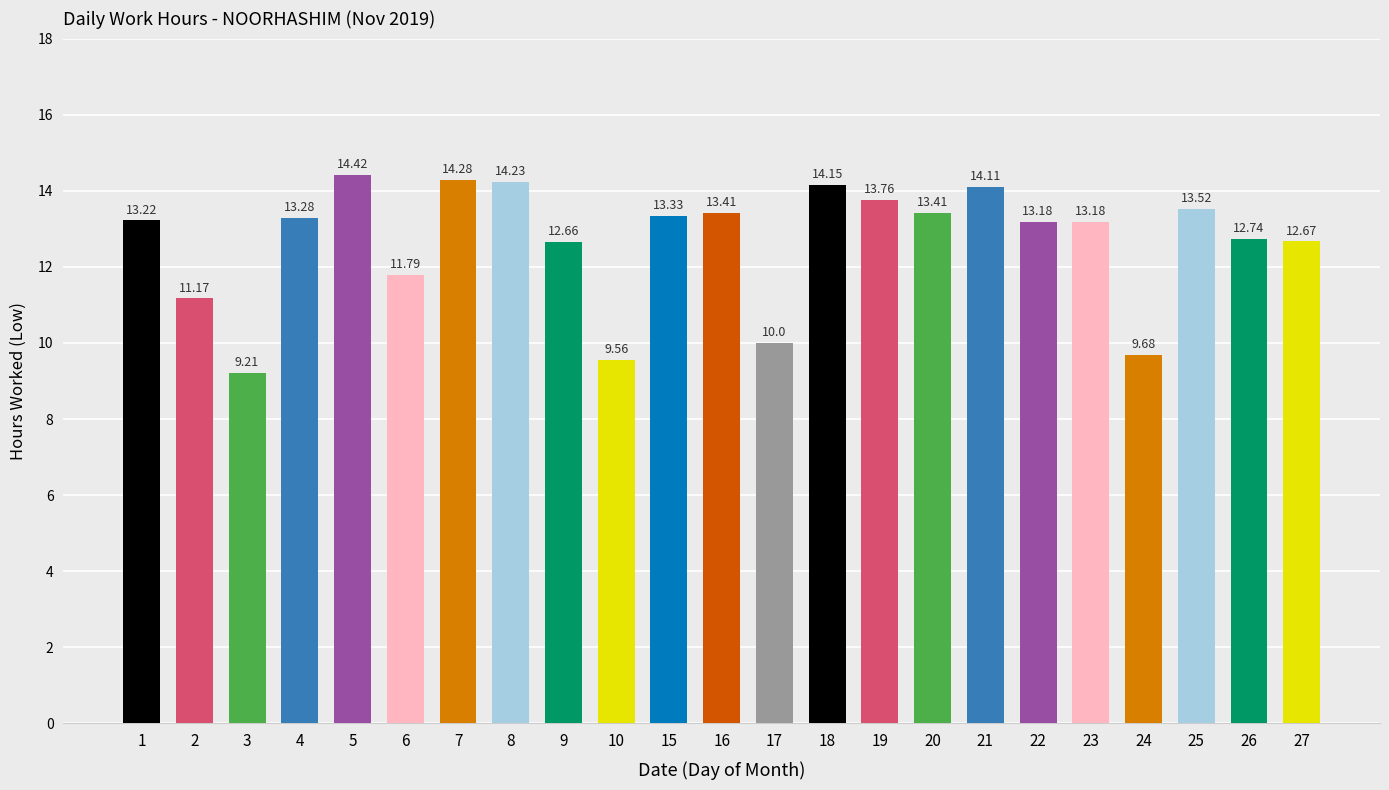

List the labels in order of value, smallest first.

3, 10, 24, 17, 2, 6, 9, 27, 26, 22, 23, 1, 4, 15, 16, 20, 25, 19, 21, 18, 8, 7, 5